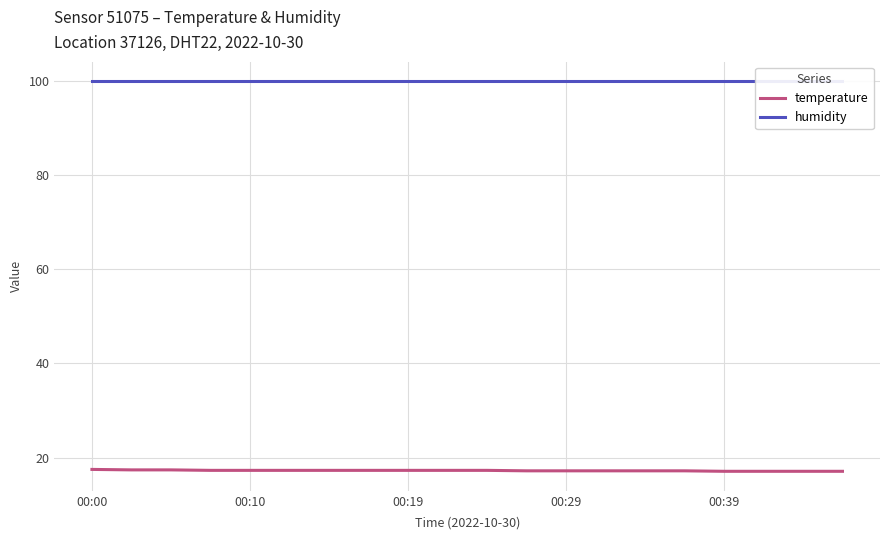

How many lines are shown in the chart?

2